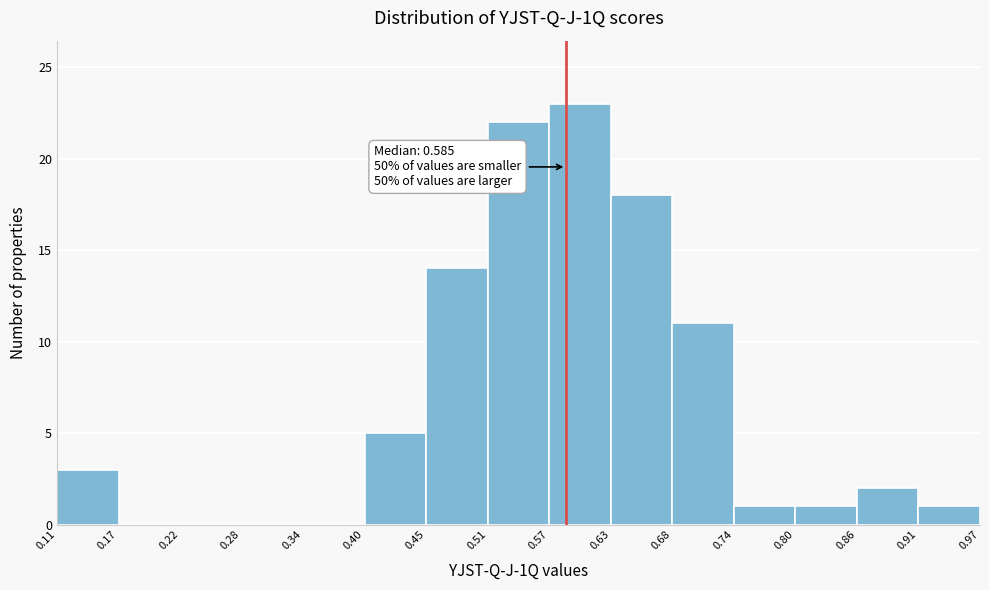

Which range on the x-axis has the tallest bar?

0.57 to 0.63